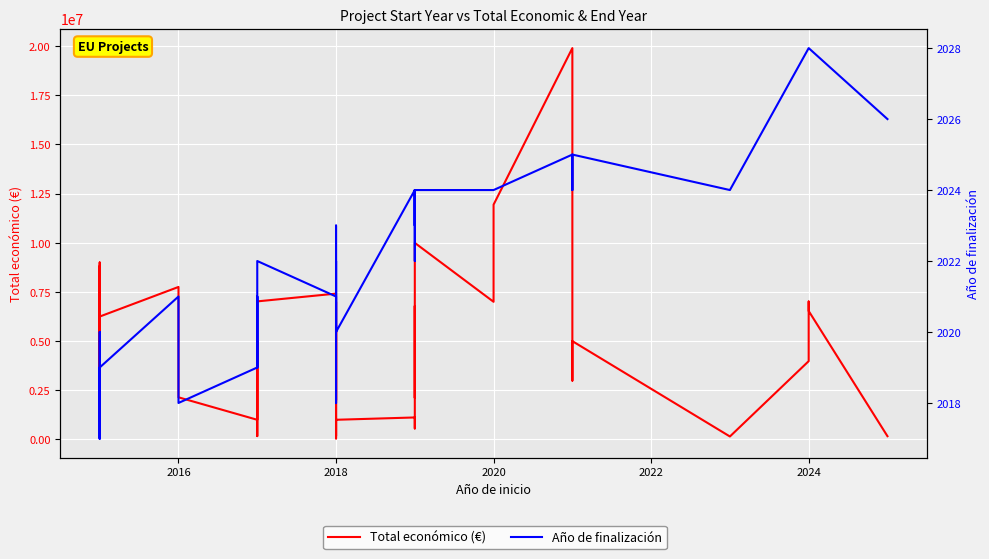

True or false: Total económico (€) and Año de finalización cross at least once.

False